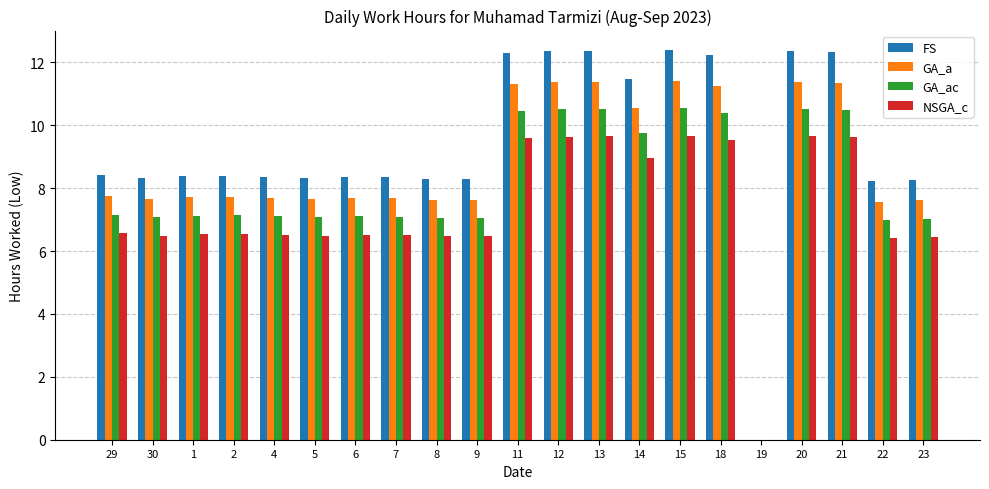

At which label does NSGA_c first exceed 6?

29